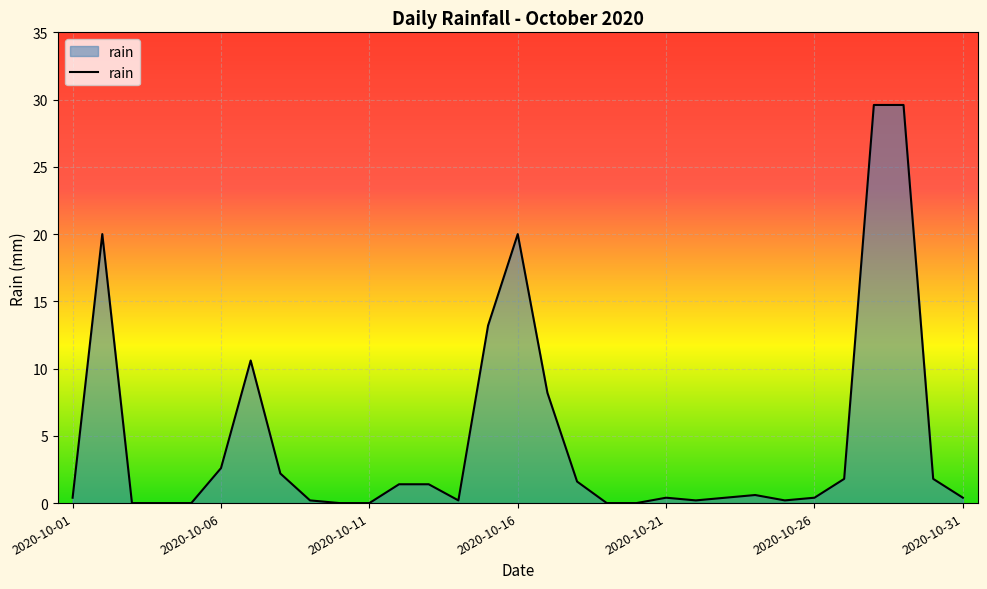

What is the difference between the maximum and minimum values?

29.6